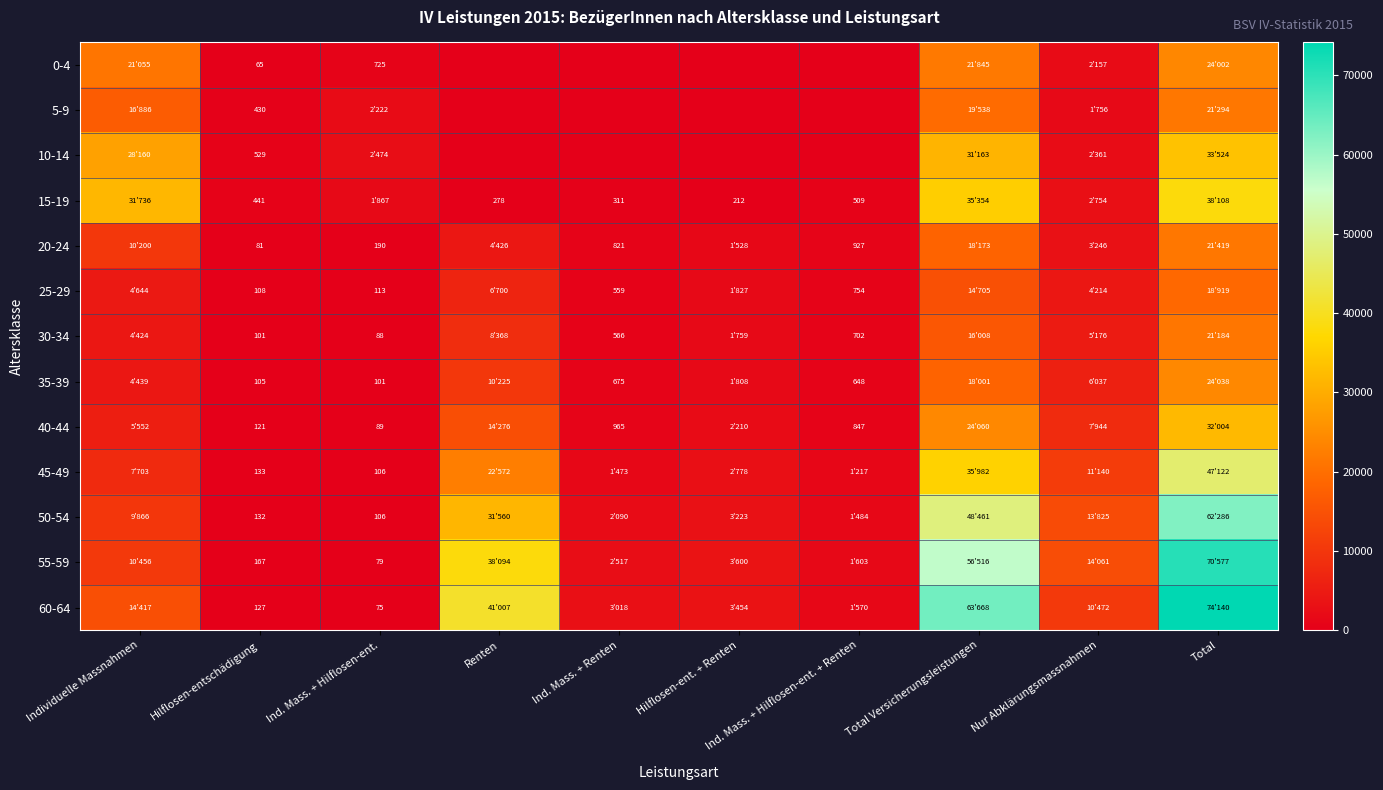

The 25-29 series shows 166 at Ind. Mass. + Hilflosen-ent.. True or false?

False